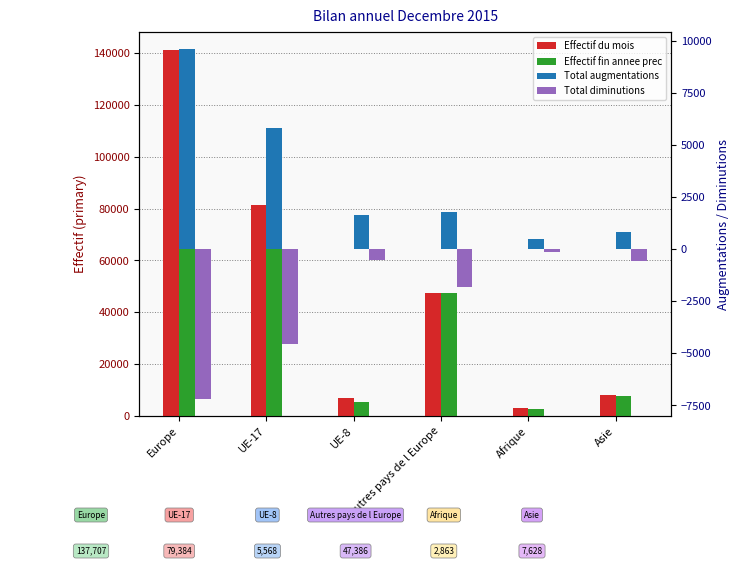

Which category has the lowest value in the Effectif fin annee prec series?

Afrique